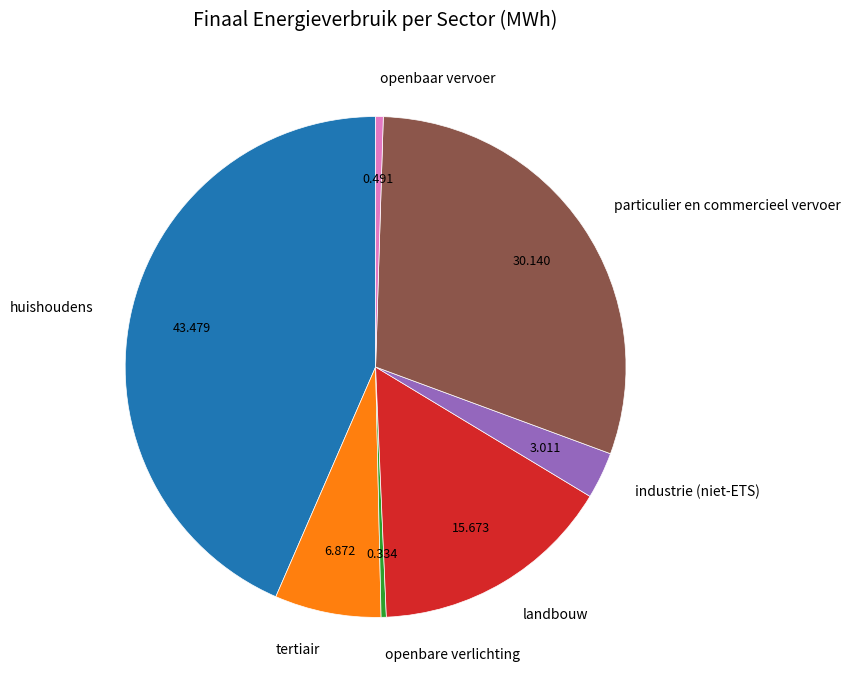

Is there any slice that represents more than half of the pie?

No